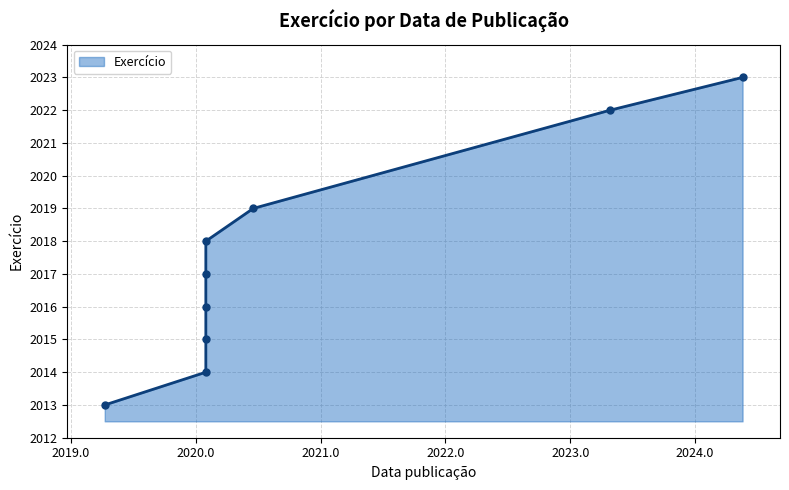

Read the value at 2023-04-25.

2022